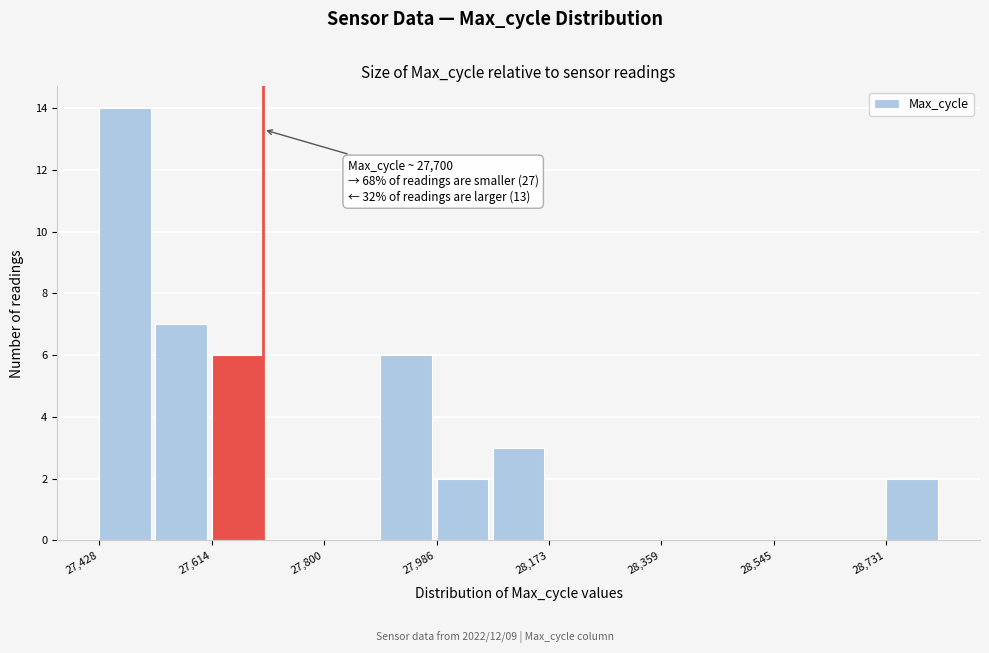

Over which range of the x-axis is the bar tallest?

27420 to 27520